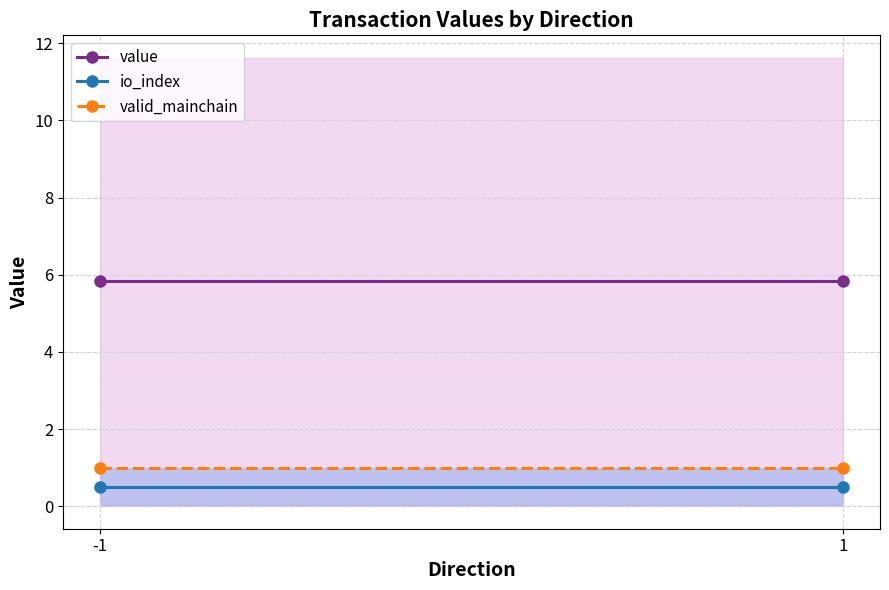

At which label does valid_mainchain reach its peak?

-1